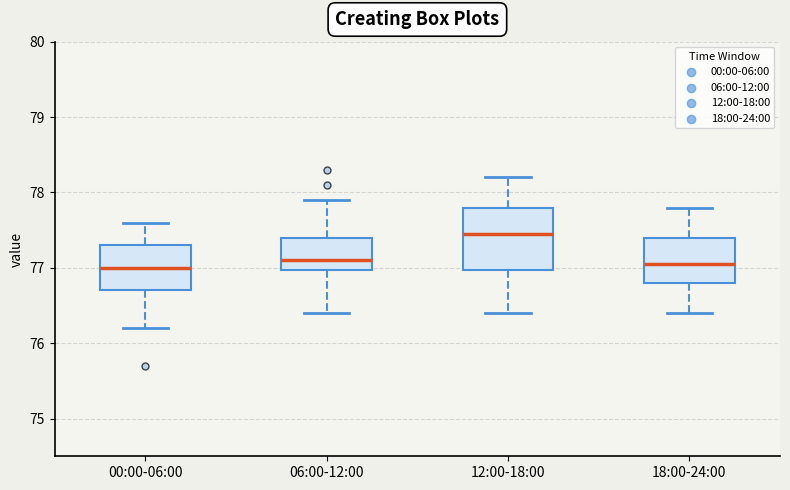

Which box is the tallest, from its lower edge to its upper edge?

12:00-18:00